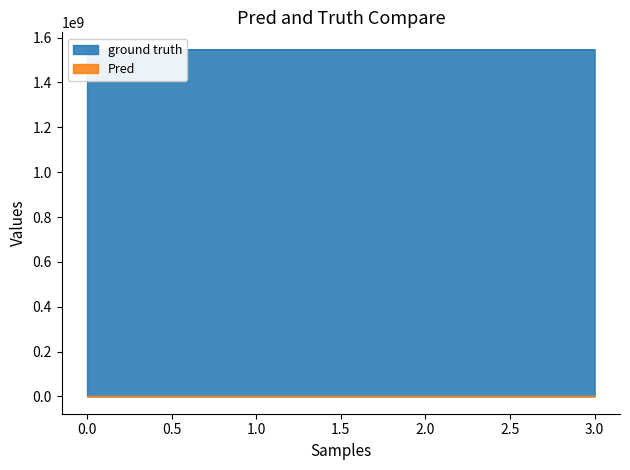

True or false: Pred has more than 1 interior local peaks.

False